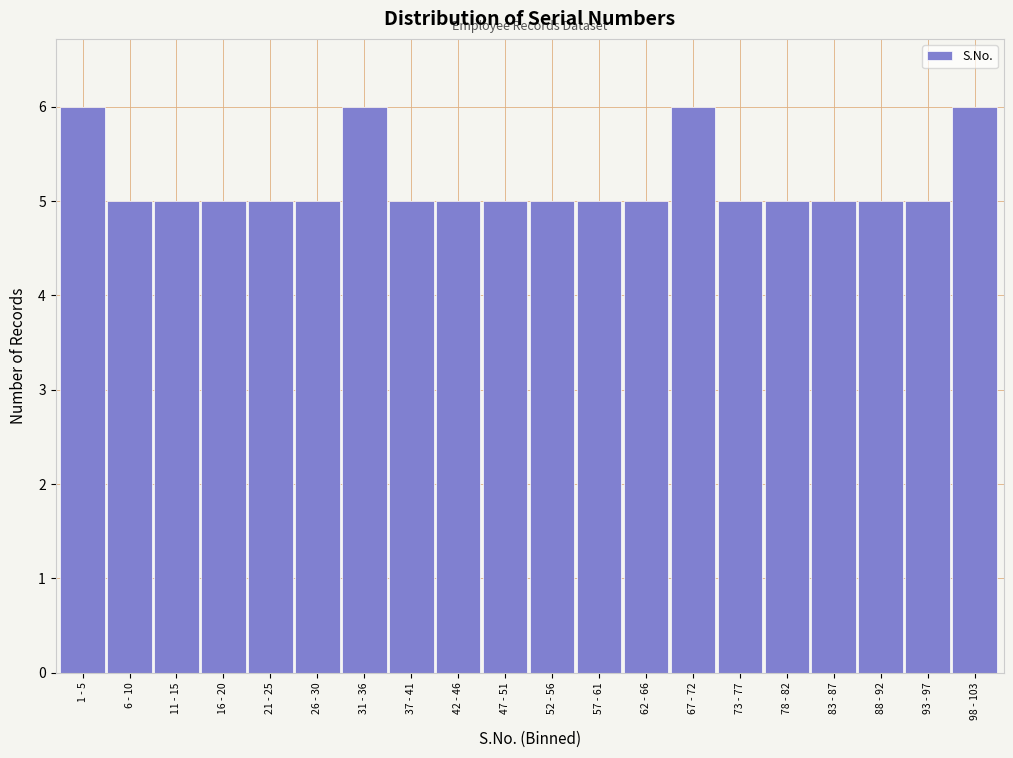

Reading left to right, transcribe all the data shown in this chart.

1 - 5=6	6 - 10=5	11 - 15=5	16 - 20=5	21 - 25=5	26 - 30=5	31 - 36=6	37 - 41=5	42 - 46=5	47 - 51=5	52 - 56=5	57 - 61=5	62 - 66=5	67 - 72=6	73 - 77=5	78 - 82=5	83 - 87=5	88 - 92=5	93 - 97=5	98 - 103=6